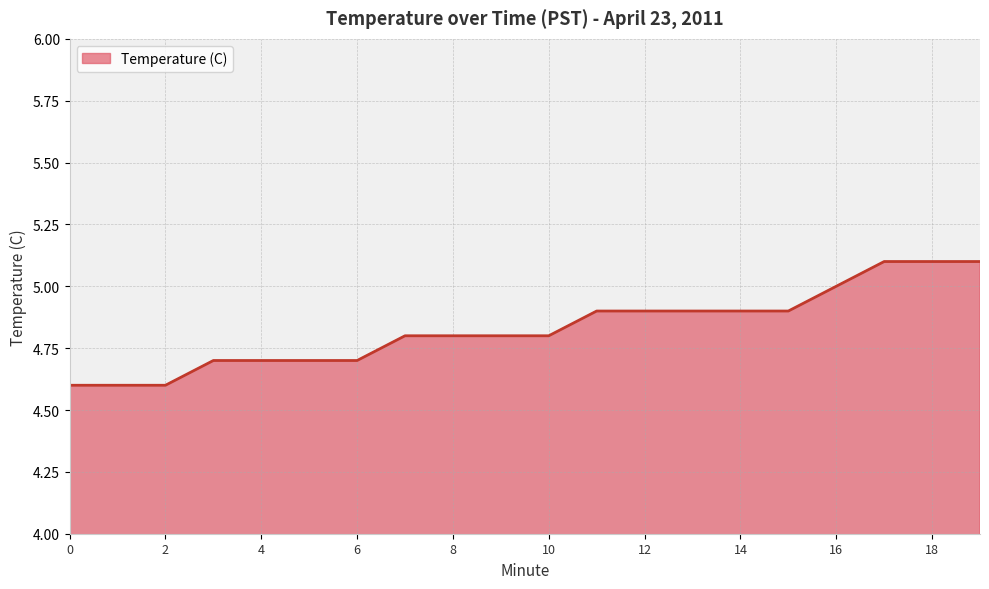

What is the difference between the second highest and second lowest values?

0.5